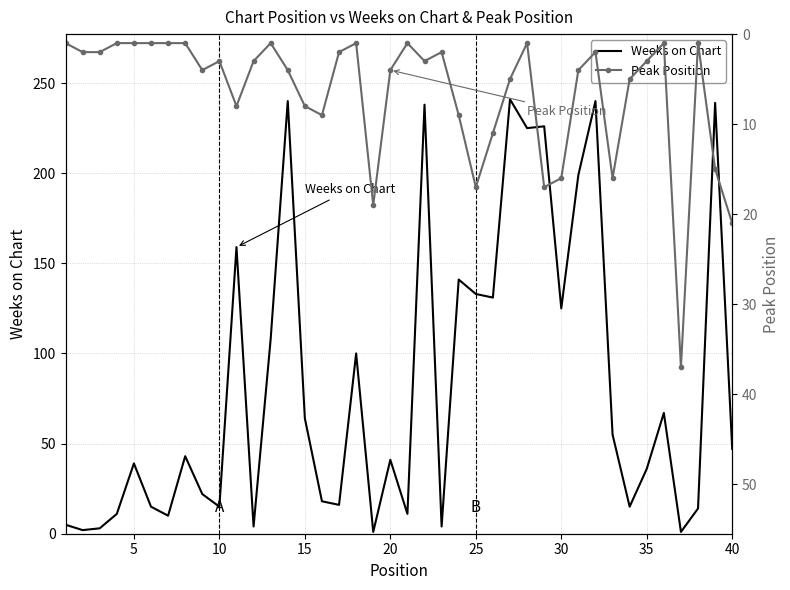

How many lines are shown in the chart?

2